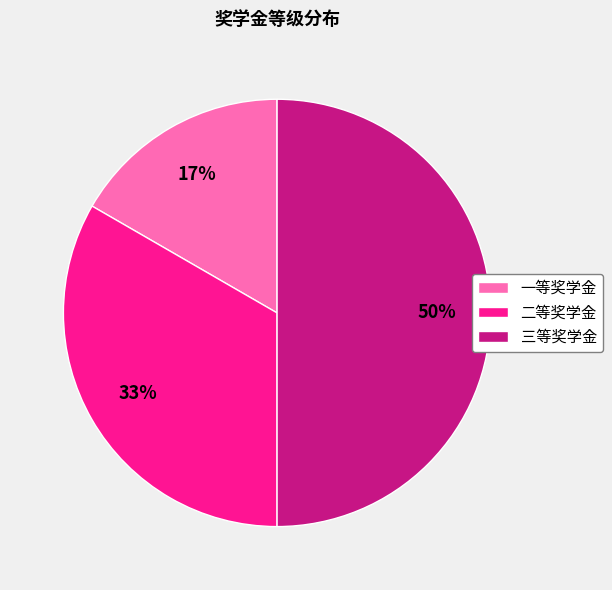

What is the smallest slice in the pie chart?

一等奖学金